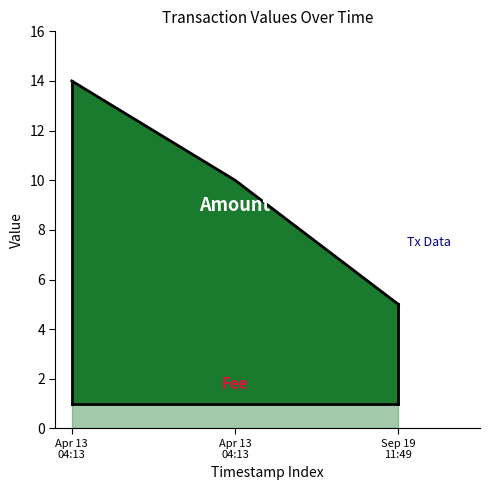

How many lines are shown in the chart?

2